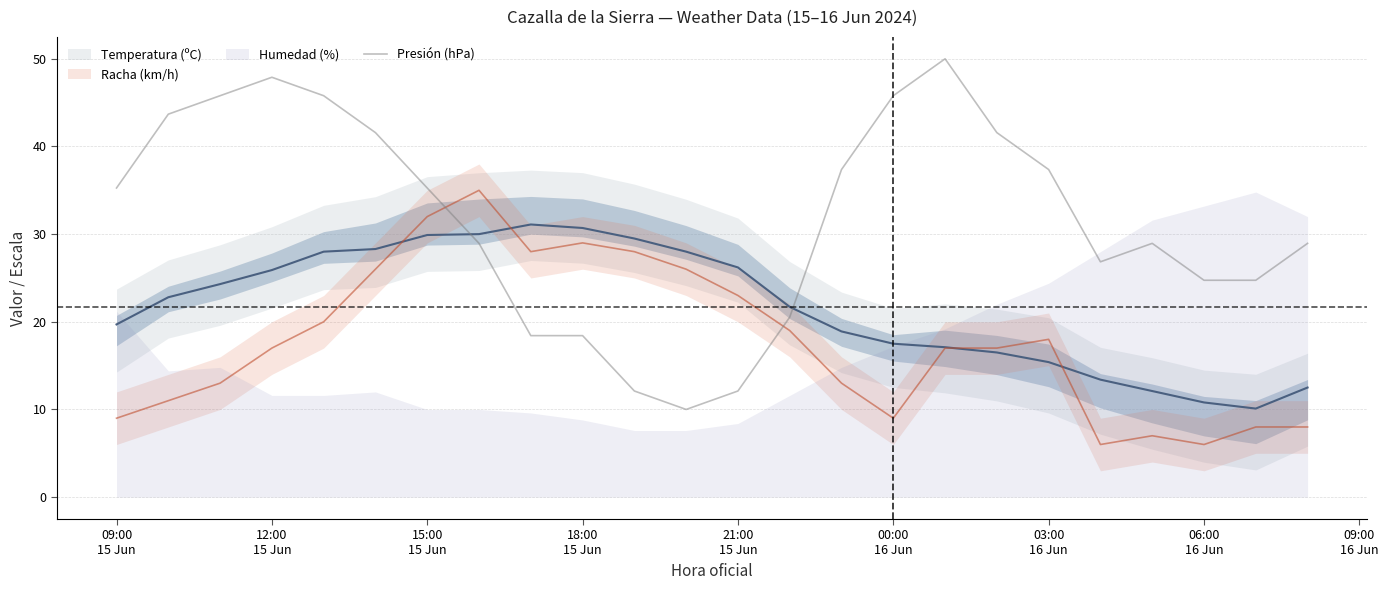

What is the lowest value of the Presión (hPa) series?

10.0